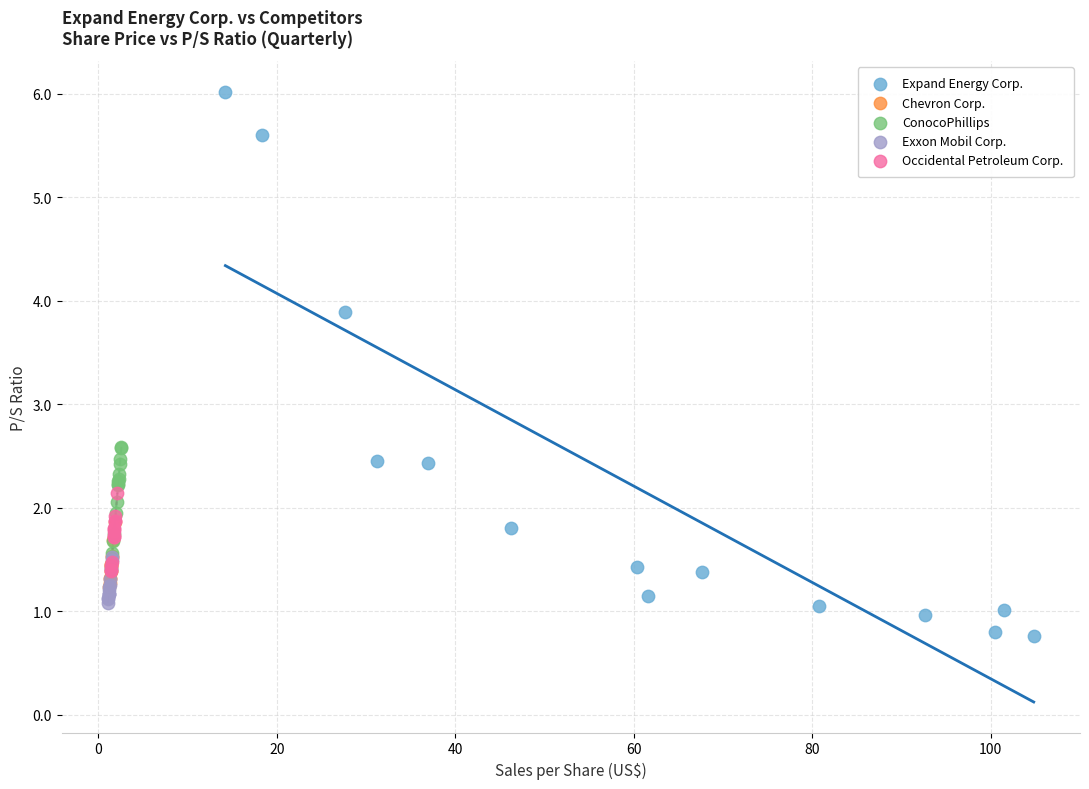

Which series contains the lowest Y value?

Expand Energy Corp.